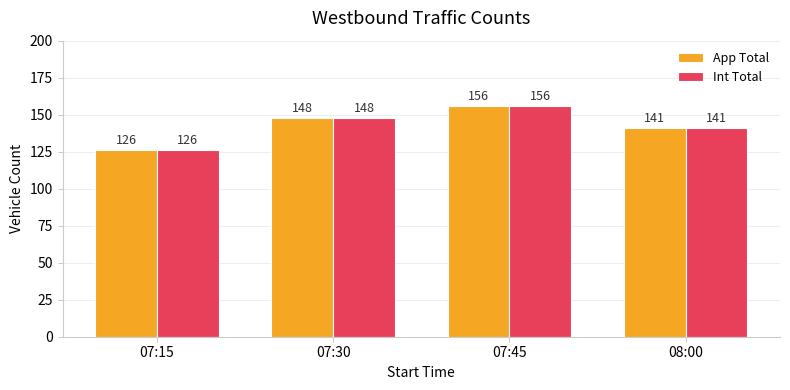

List the labels in order of App Total value, largest first.

07:45, 07:30, 08:00, 07:15